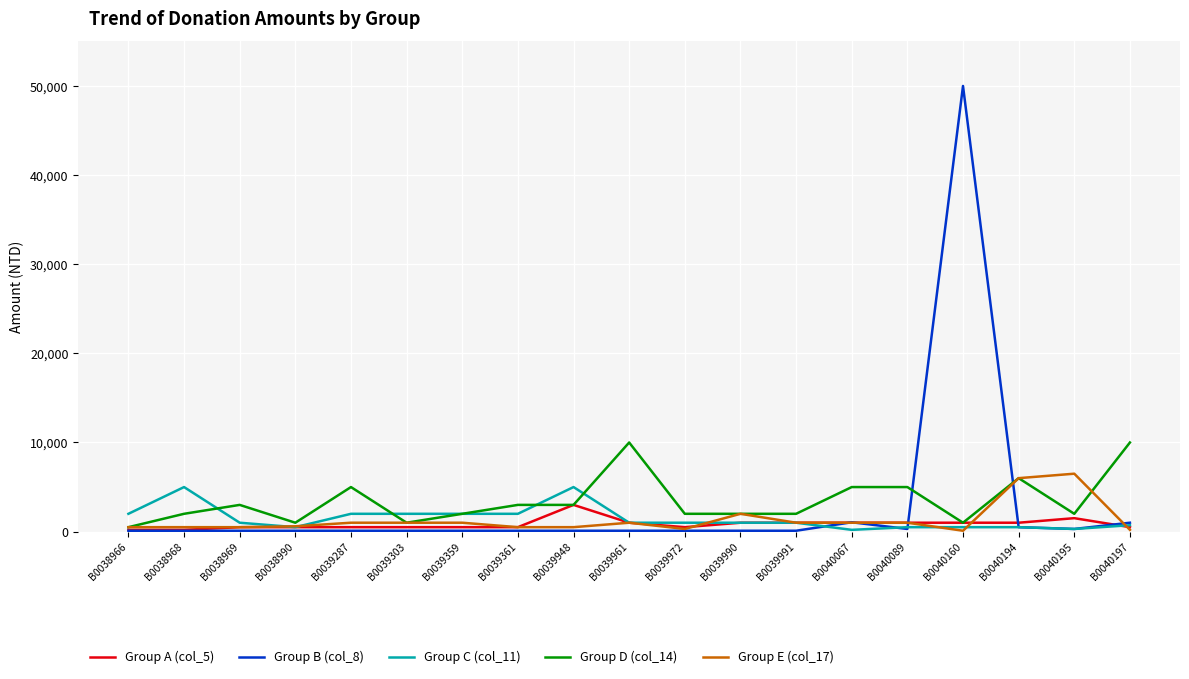

Which series has the widest spread of values?

Group B (col_8)